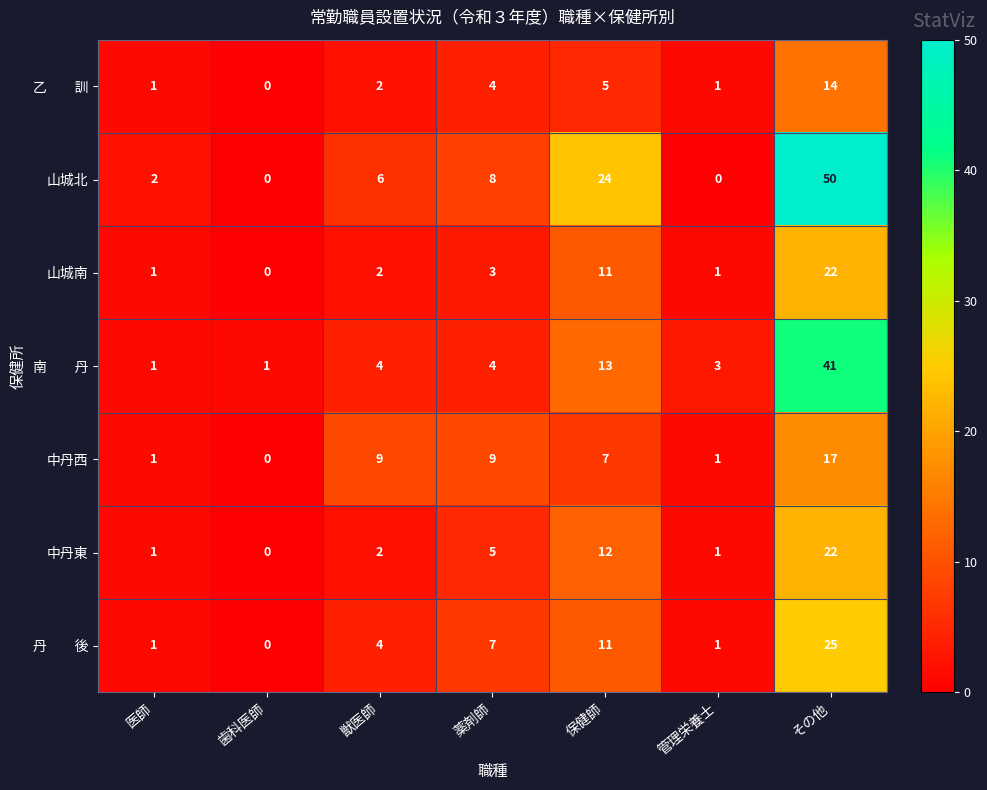

What is the spread (max minus min) of values at 管理栄養士?

3